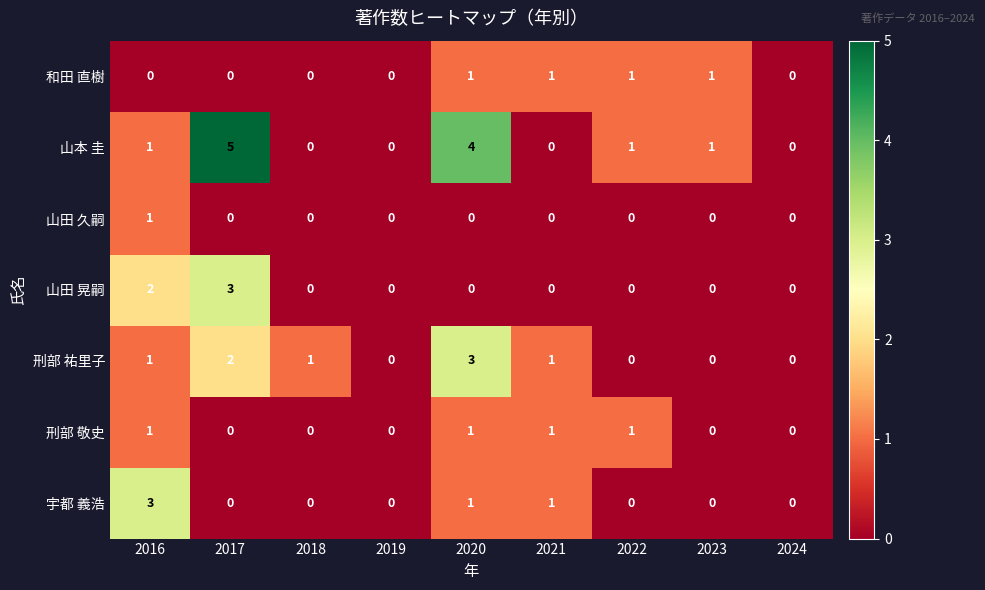

What is the difference between the 山田 晃嗣 values at 2018 and 2017?

3